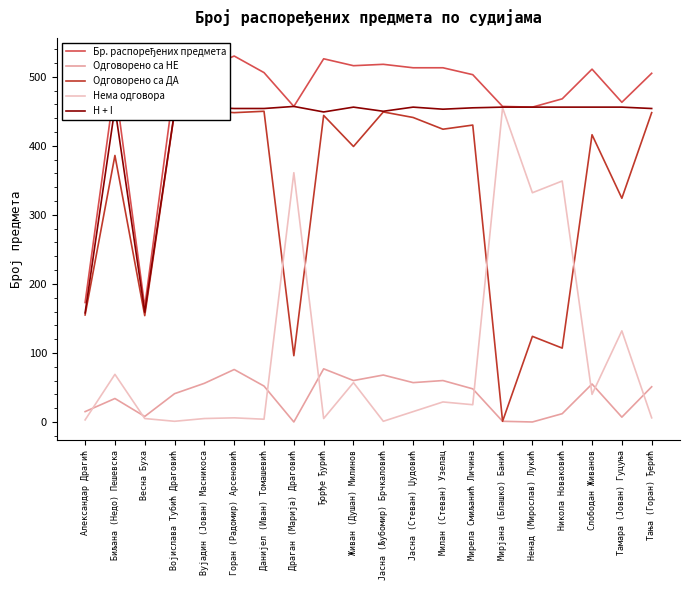

What is the difference between the Бр. распоређених предмета values at Ђорђе Ђурић and Јасна (Стеван) Џудовић?

13